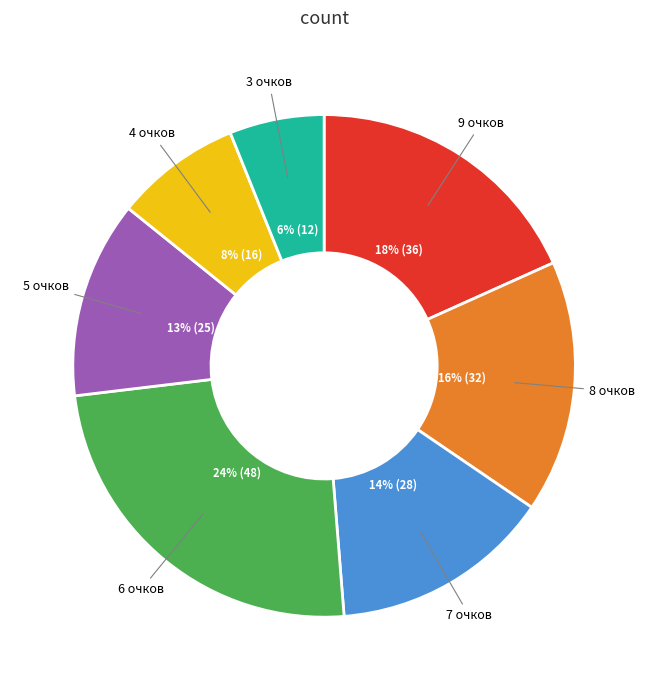

To the nearest percent, what is the average slice percentage?

14%